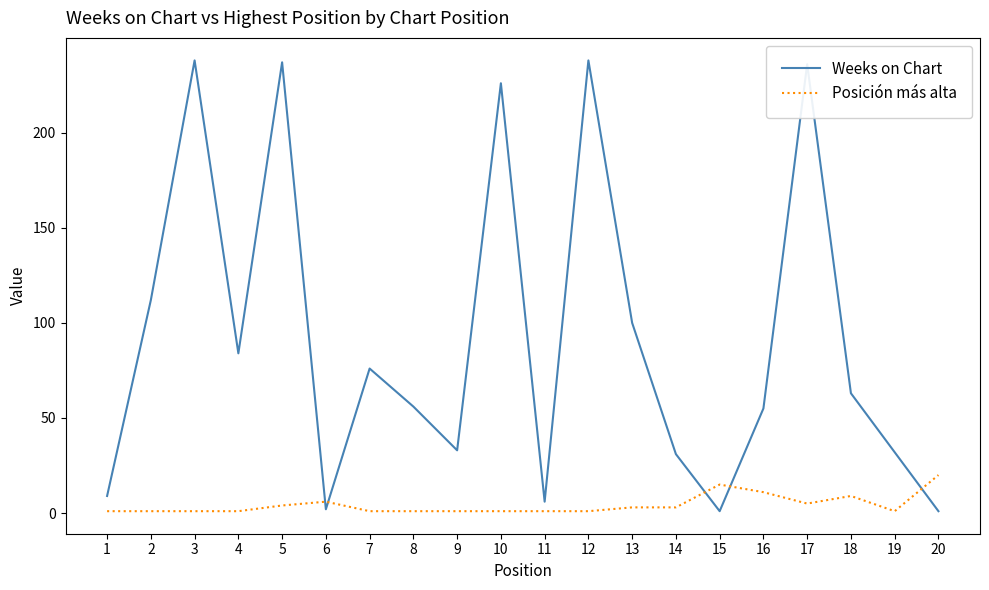

Count the number of data series in this chart.

2